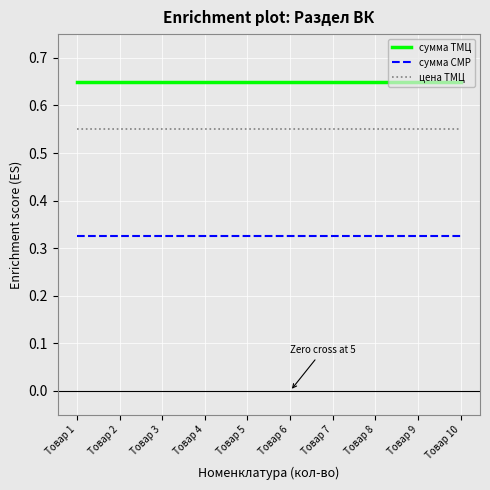

How many lines are shown in the chart?

3